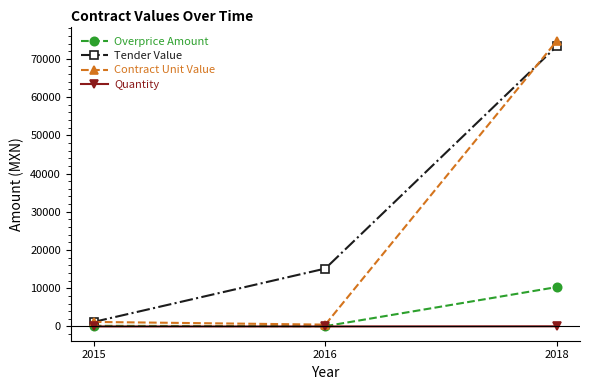

Between 2015 and 2018, which series saw the biggest shift?

Contract Unit Value